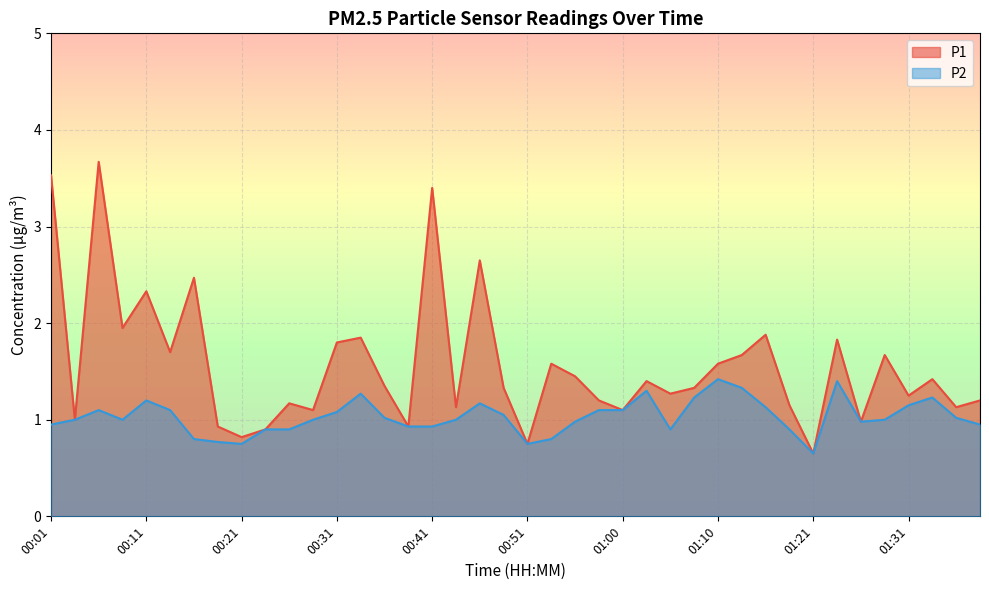

How many lines are shown in the chart?

2